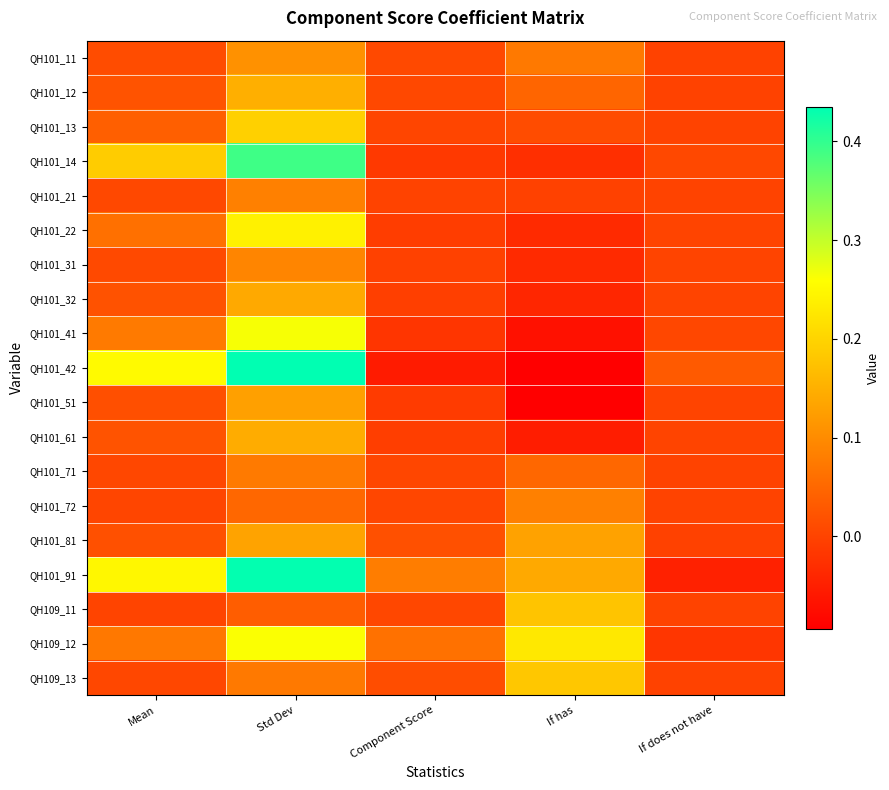

Rank the series by their maximum value, from lowest to highest.

QH101_71, QH101_72, QH101_21, QH101_31, QH101_11, QH101_51, QH101_81, QH101_32, QH101_61, QH101_12, QH109_11, QH109_13, QH101_13, QH101_22, QH109_12, QH101_41, QH101_14, QH101_91, QH101_42